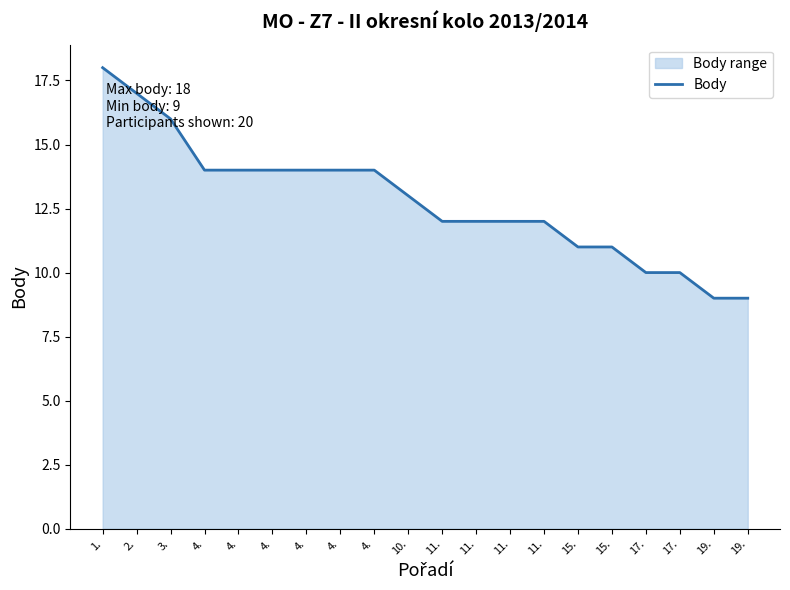

What is the average value?

13